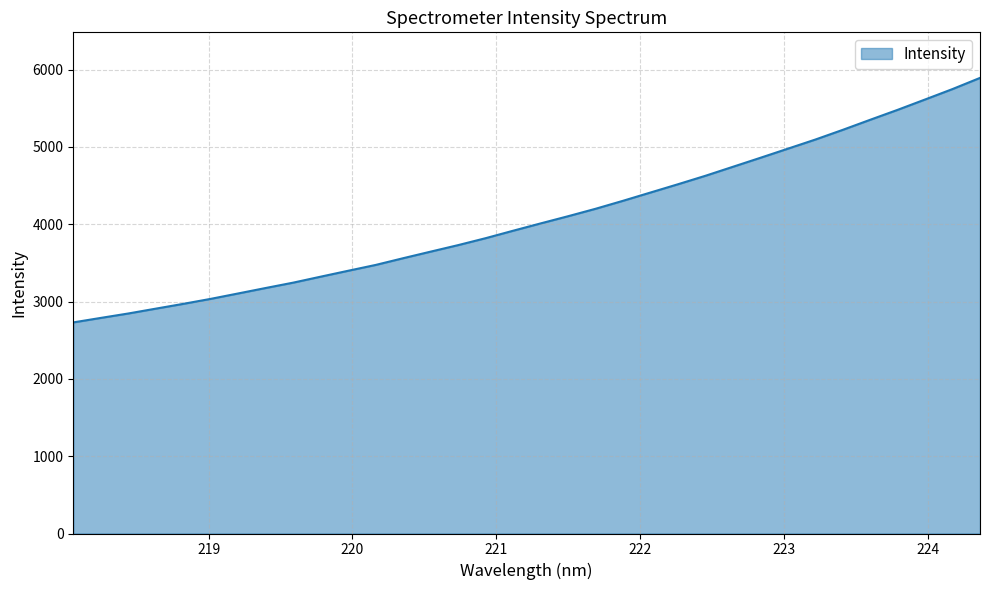

What is the greatest value displayed?

5891.5